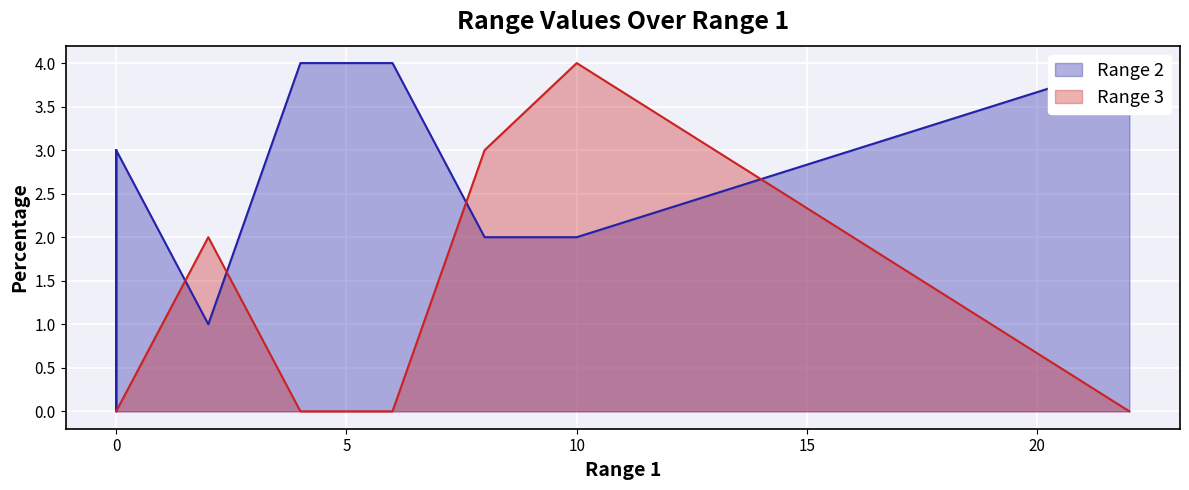

How many distinct data groups are displayed?

2